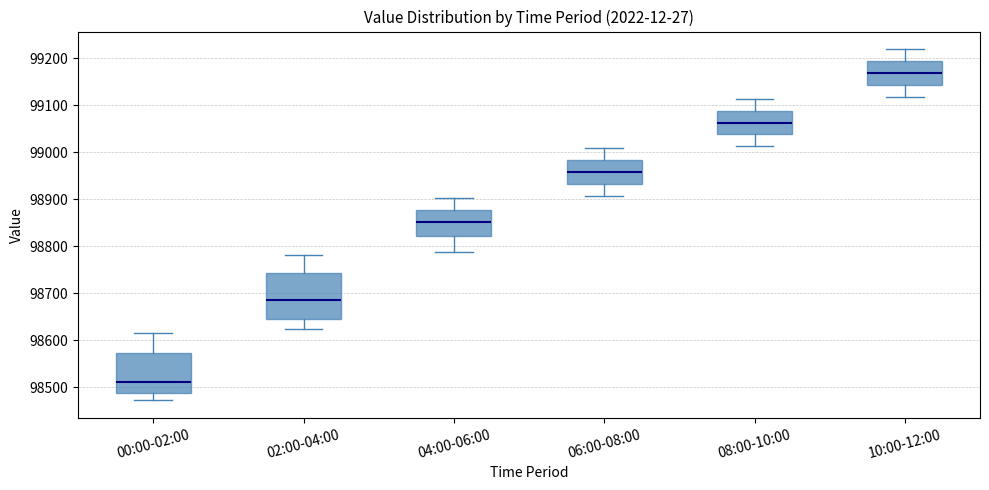

Where does the upper whisker of the box for 04:00-06:00 end on the y-axis? The values are not printed on the chart, so give them approximately, as read against the axis.

98900